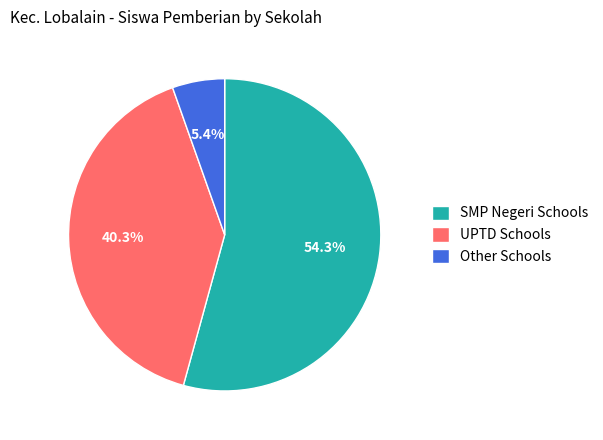

How many slices are in this pie chart?

3